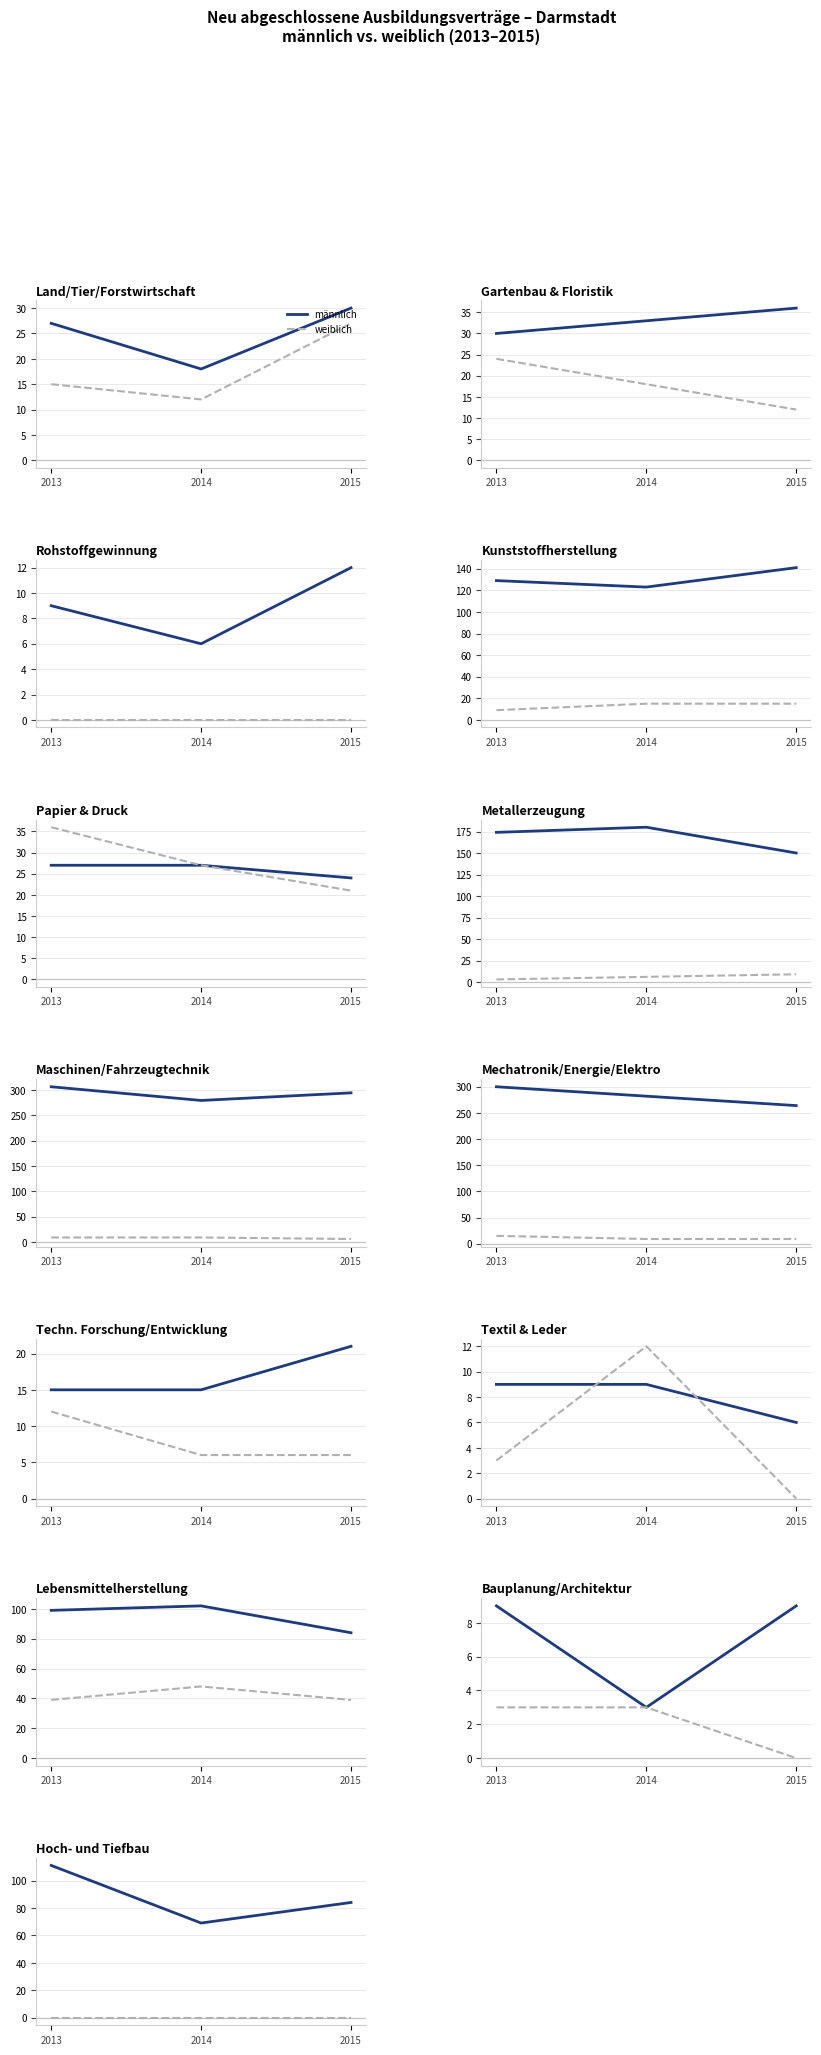

Where does the männlich series first go above 84?

2013